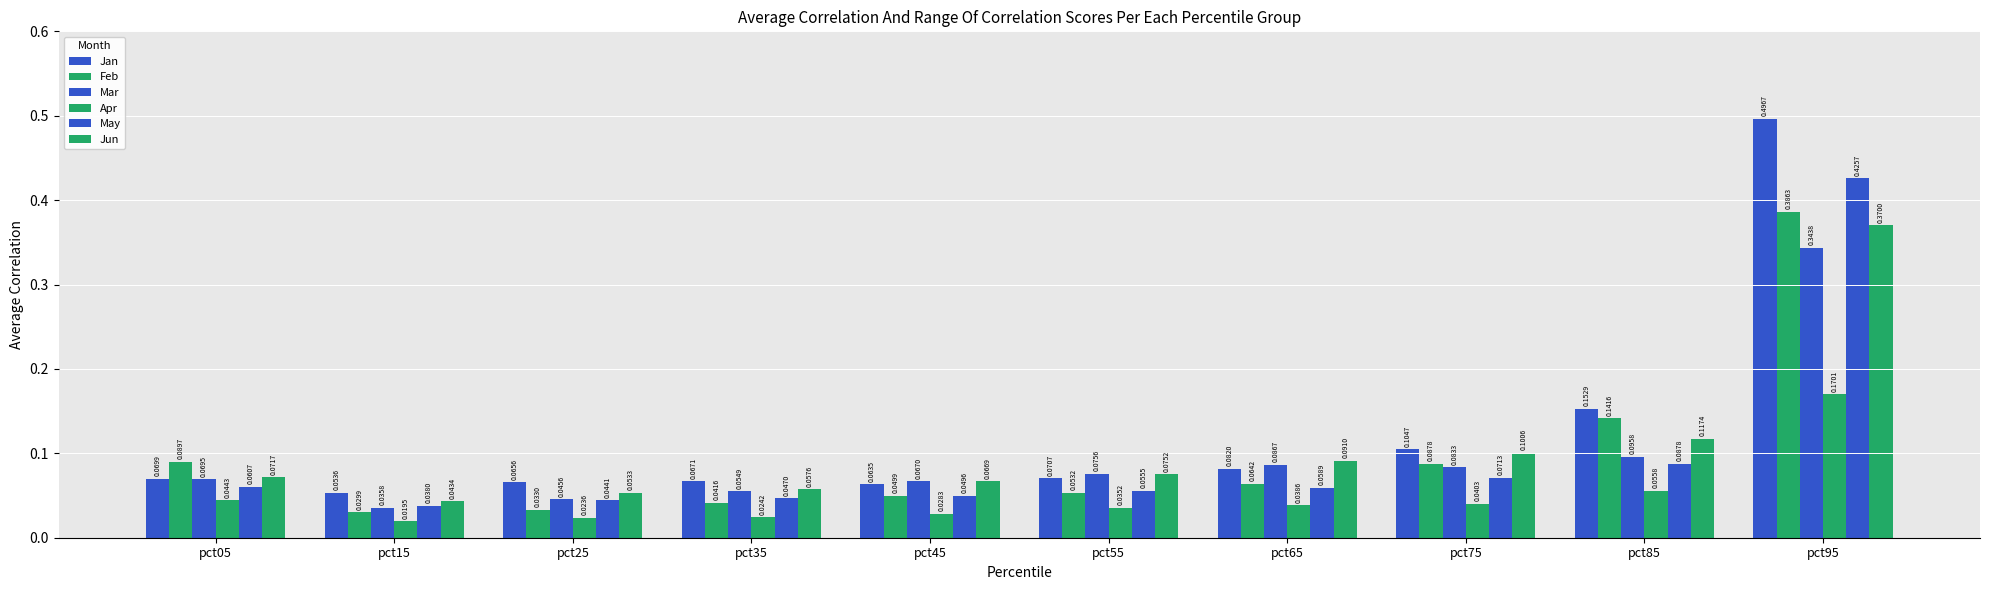

How many categories are shown in the chart?

10